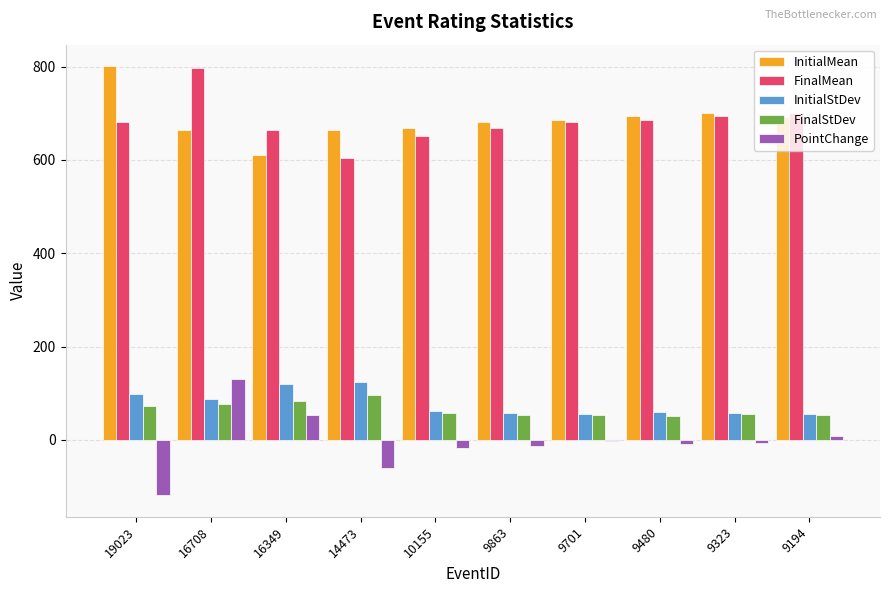

At which category is the sum across all series the highest?

16708